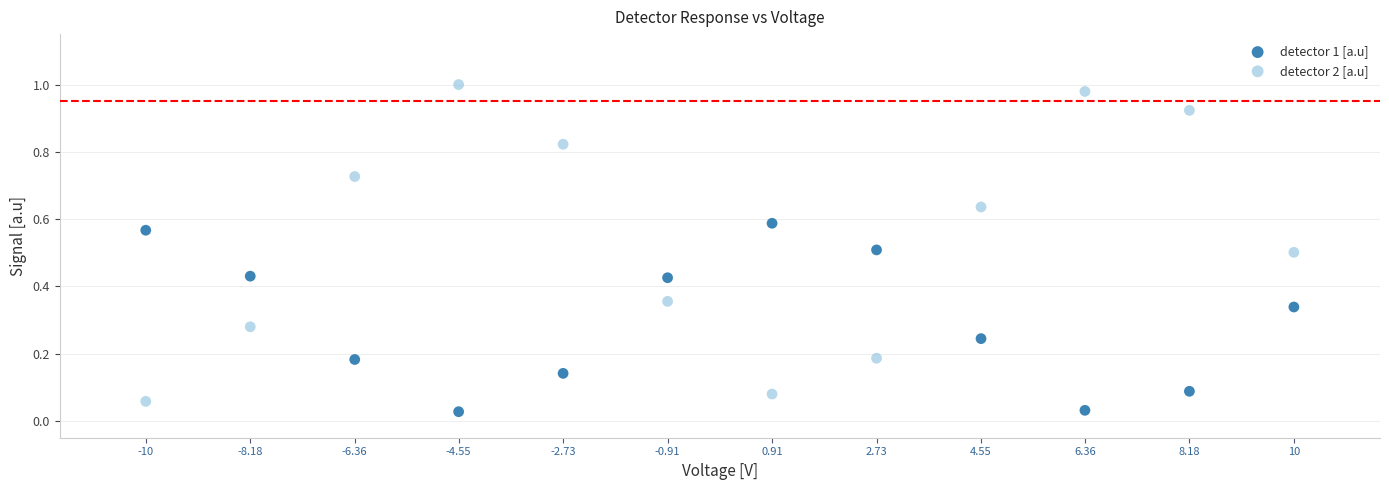

Which series contains the highest Y value?

detector 2 [a.u]